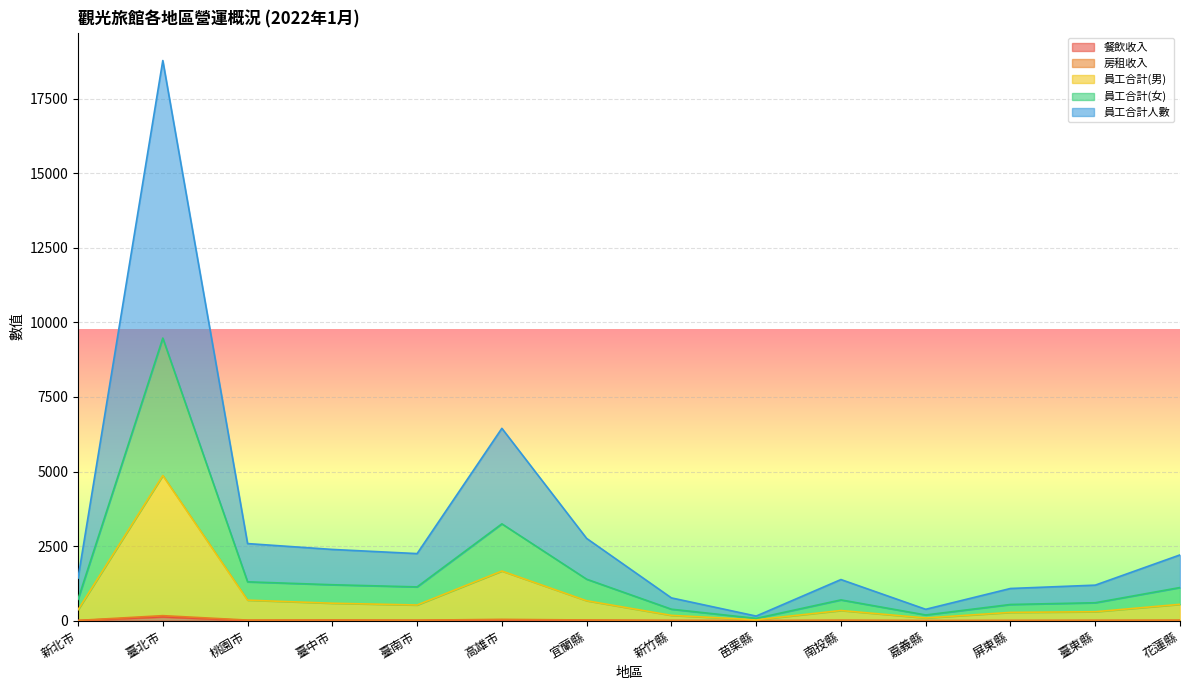

At which label does 員工合計(女) first exceed 1112?

臺北市